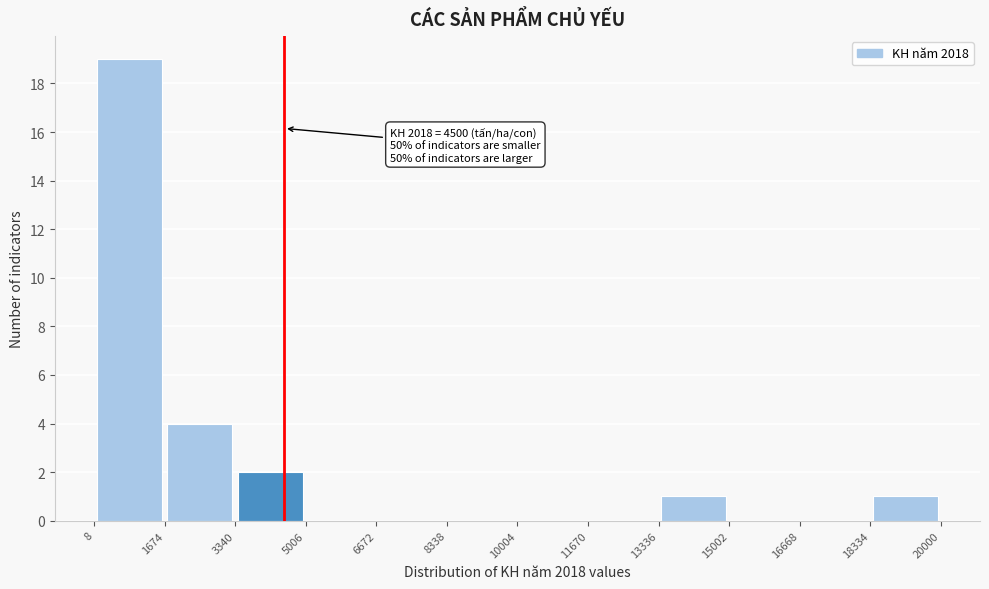

Which range on the x-axis has the tallest bar?

8 to 1674